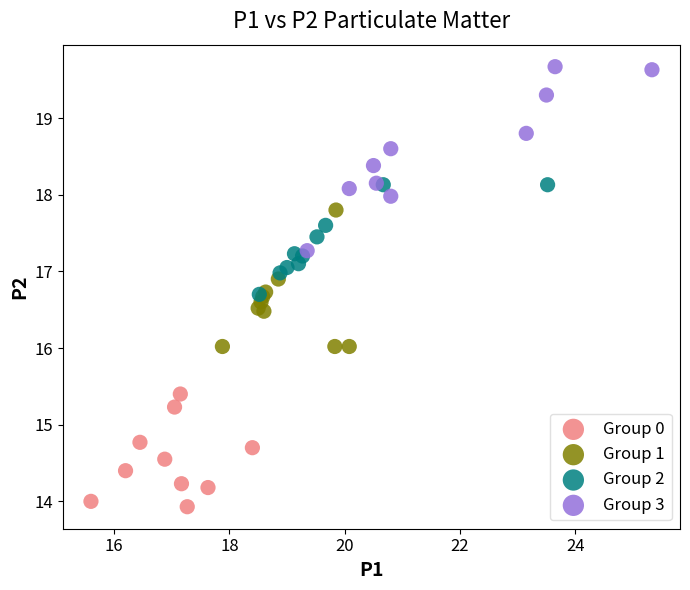

Which series reaches the maximum Y coordinate?

Group 3